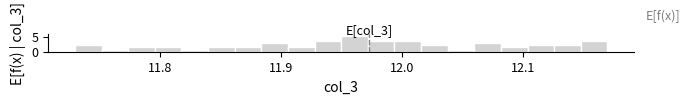

Around what value on the x-axis is the tallest bar? Give the approximate position of its centre, as read against the axis.

11.96